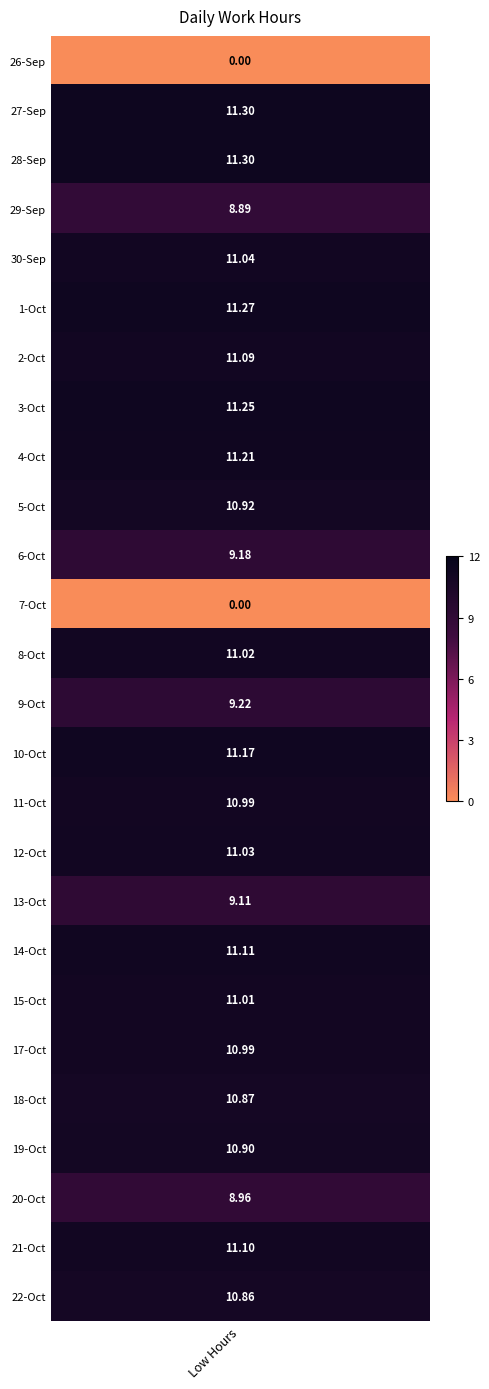

Rank the series by their maximum value, from highest to lowest.

27, 28, 1, 3, 4, 10, 14, 21, 2, 30, 12, 8, 15, 11, 17, 5, 19, 18, 22, 9, 6, 13, 20, 29, 26, 7